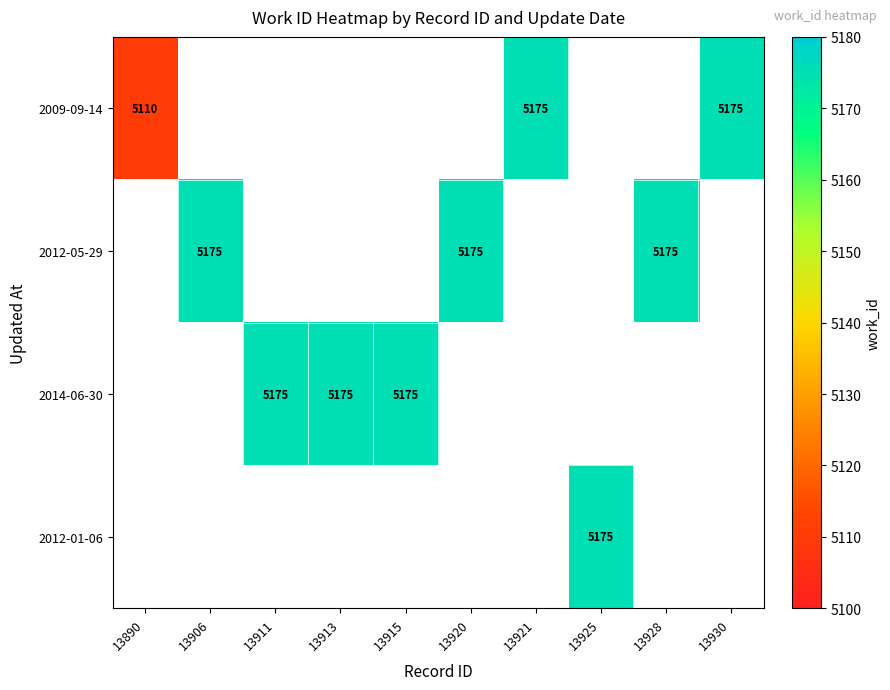

Count the number of categories in the chart.

10